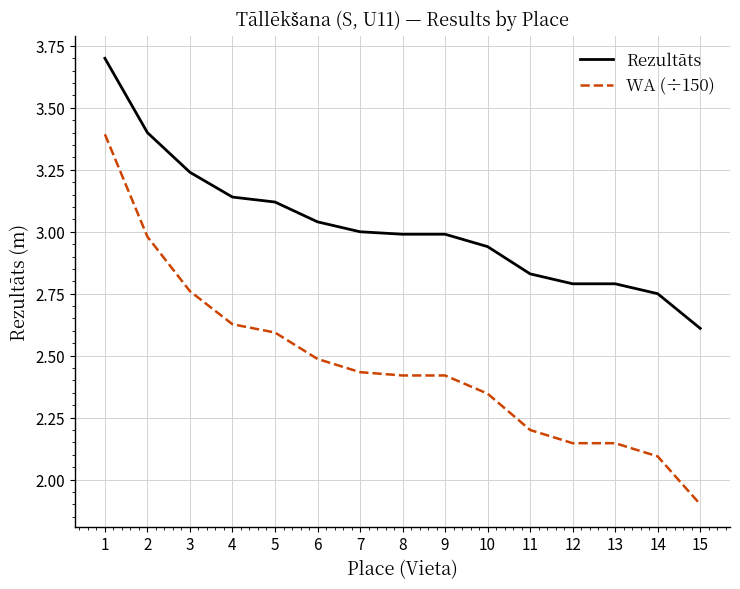

True or false: Rezultāts and WA (÷150) cross at least once.

False